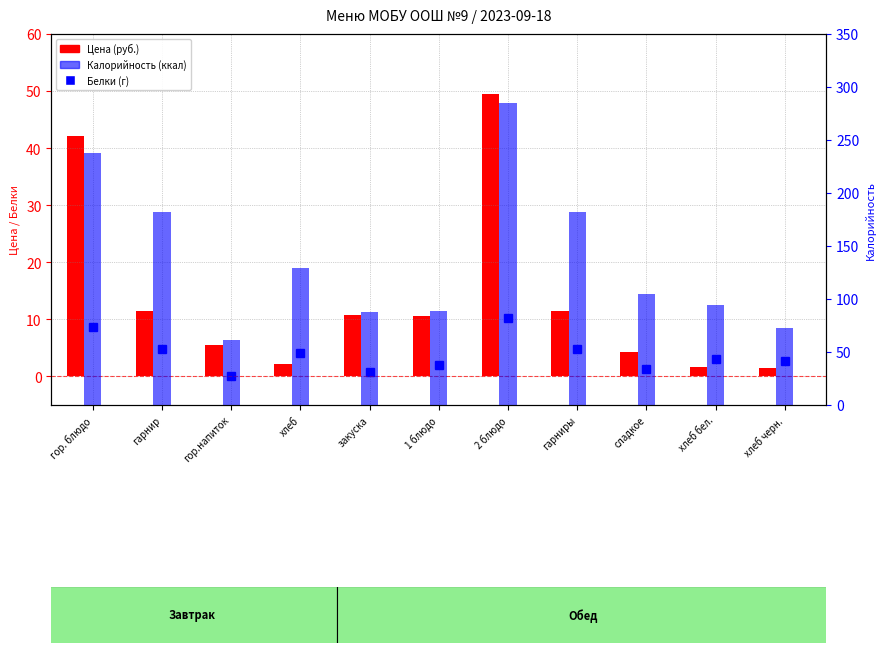

Count the number of categories in the chart.

11